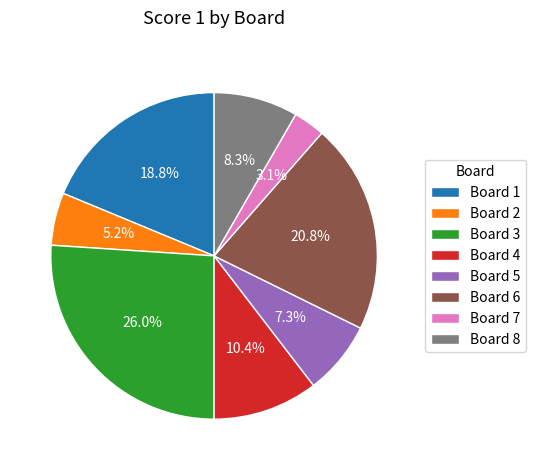

What is the ratio of the value at Board 1 to the value at Board 6?

0.9